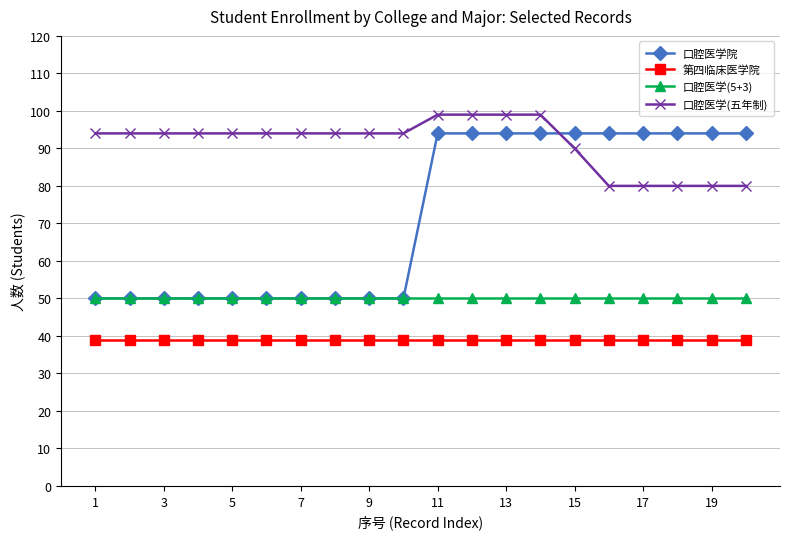

Reading left to right, transcribe all the data shown in this chart.

口腔医学院: 50	50	50	50	50	50	50	50	50	50	94	94	94	94	94	94	94	94	94	94
第四临床医学院: 39	39	39	39	39	39	39	39	39	39	39	39	39	39	39	39	39	39	39	39
口腔医学(5+3): 50	50	50	50	50	50	50	50	50	50	50	50	50	50	50	50	50	50	50	50
口腔医学(五年制): 94	94	94	94	94	94	94	94	94	94	99	99	99	99	90	80	80	80	80	80